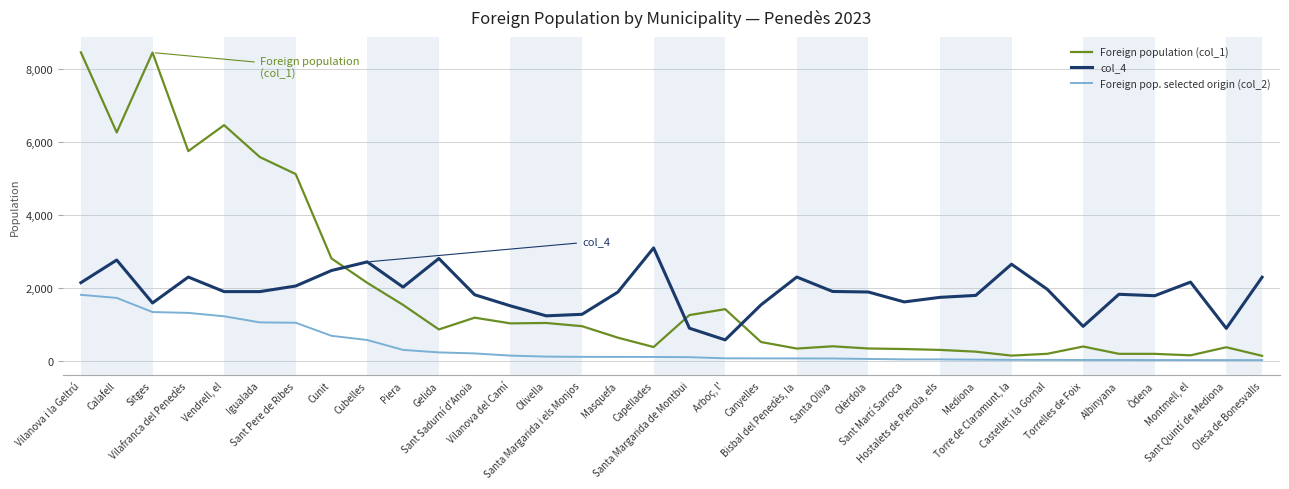

How many lines are shown in the chart?

3